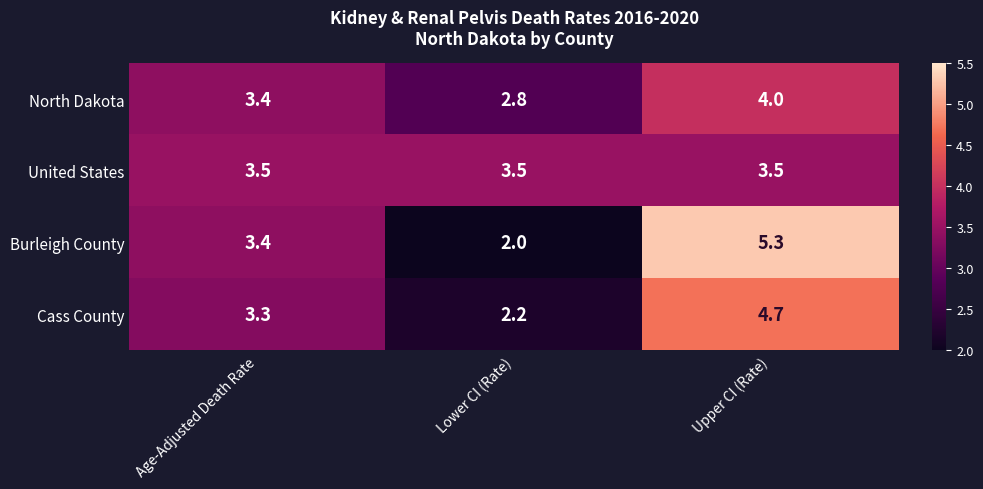

Which category has the lowest value across all series?

Lower CI (Rate)